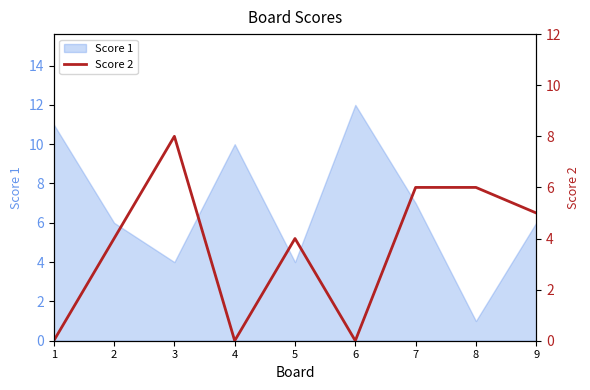

Is it true that Score 1 equals 10 at 9?

False